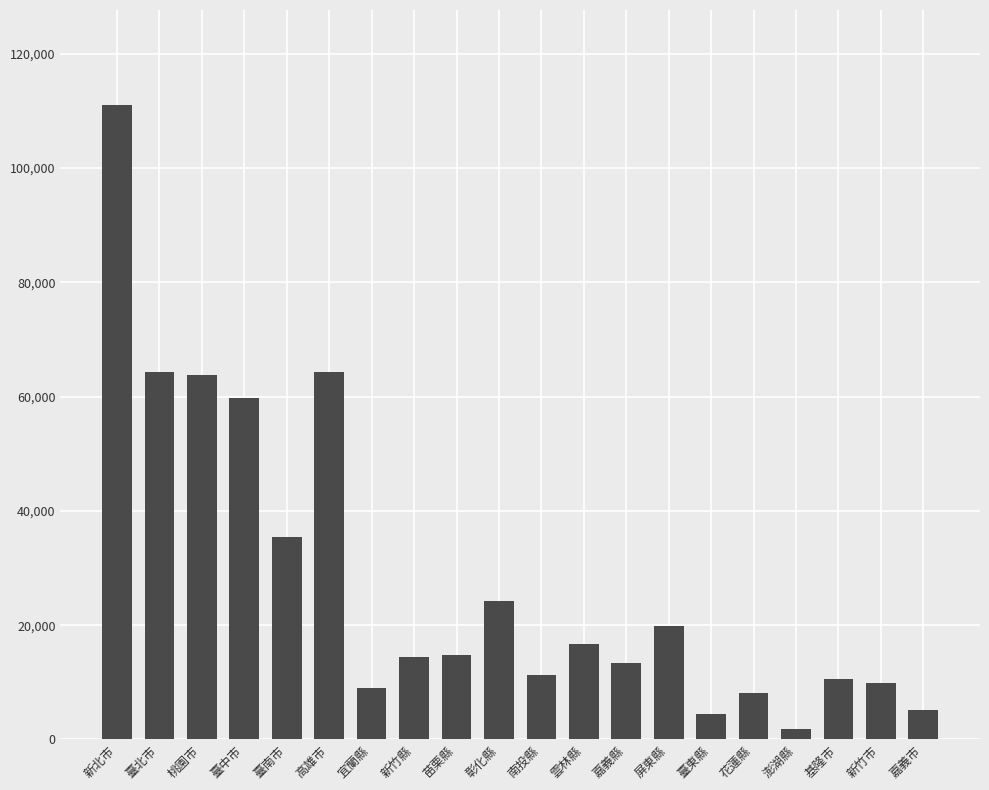

Is it true that the value at 臺中市 is 59823?

True